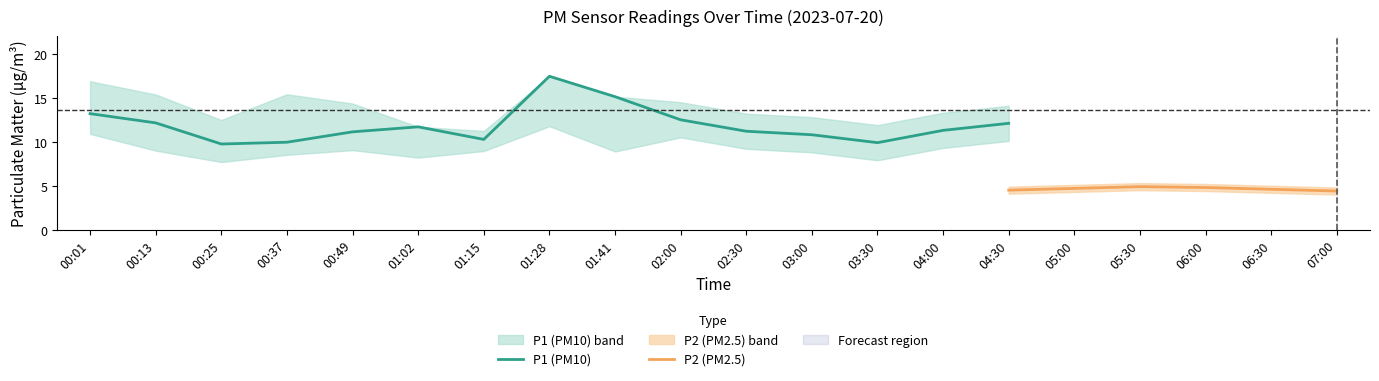

Which series has the largest range (max minus min)?

P1